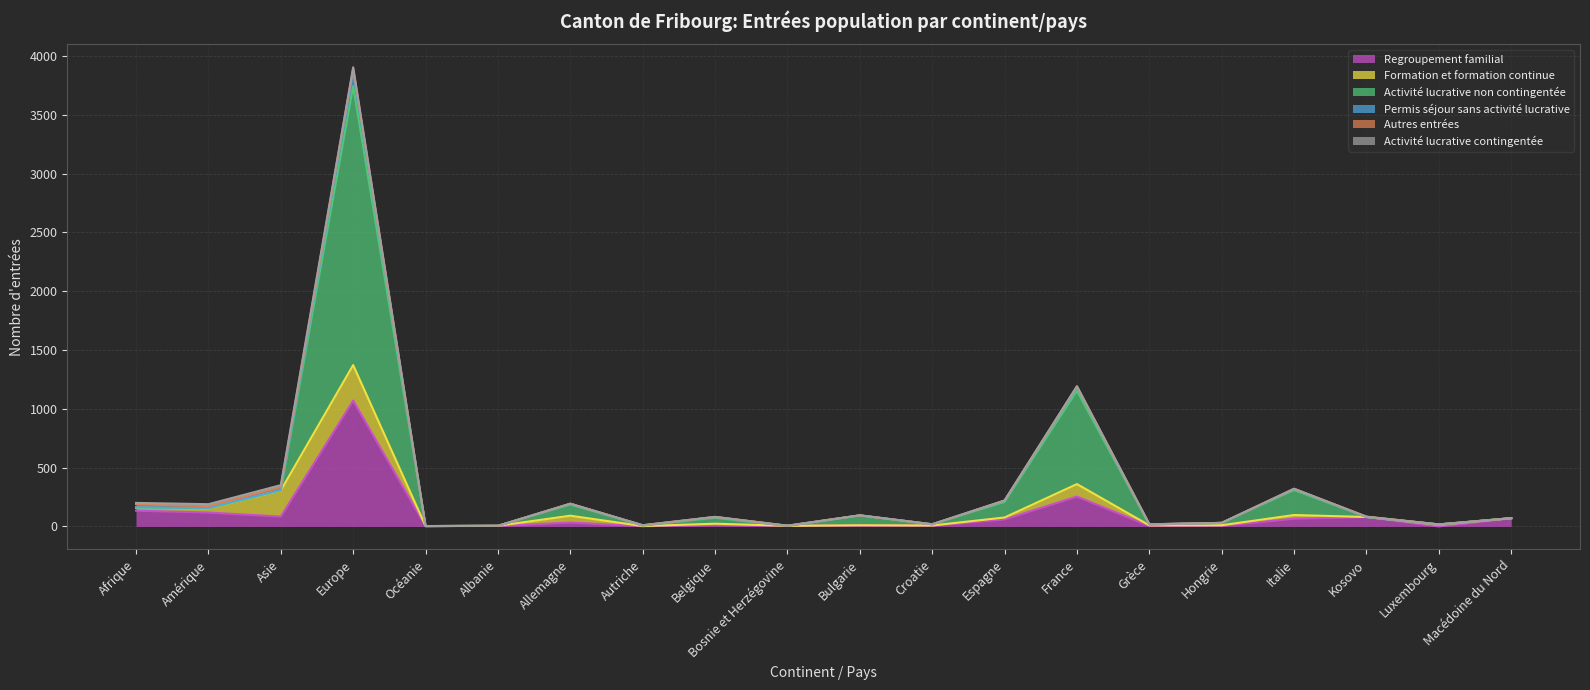

True or false: Activité lucrative non contingentée has a value of 18 at Croatie.

True